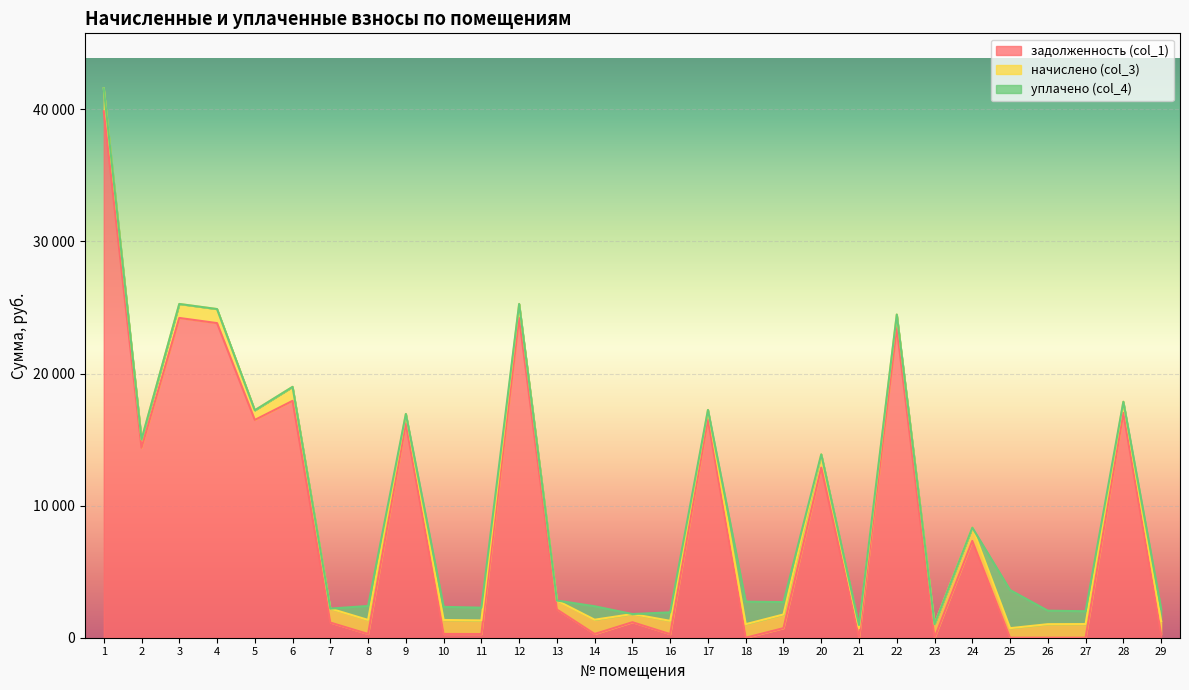

At which label does задолженность (col_1) first exceed 1173?

1